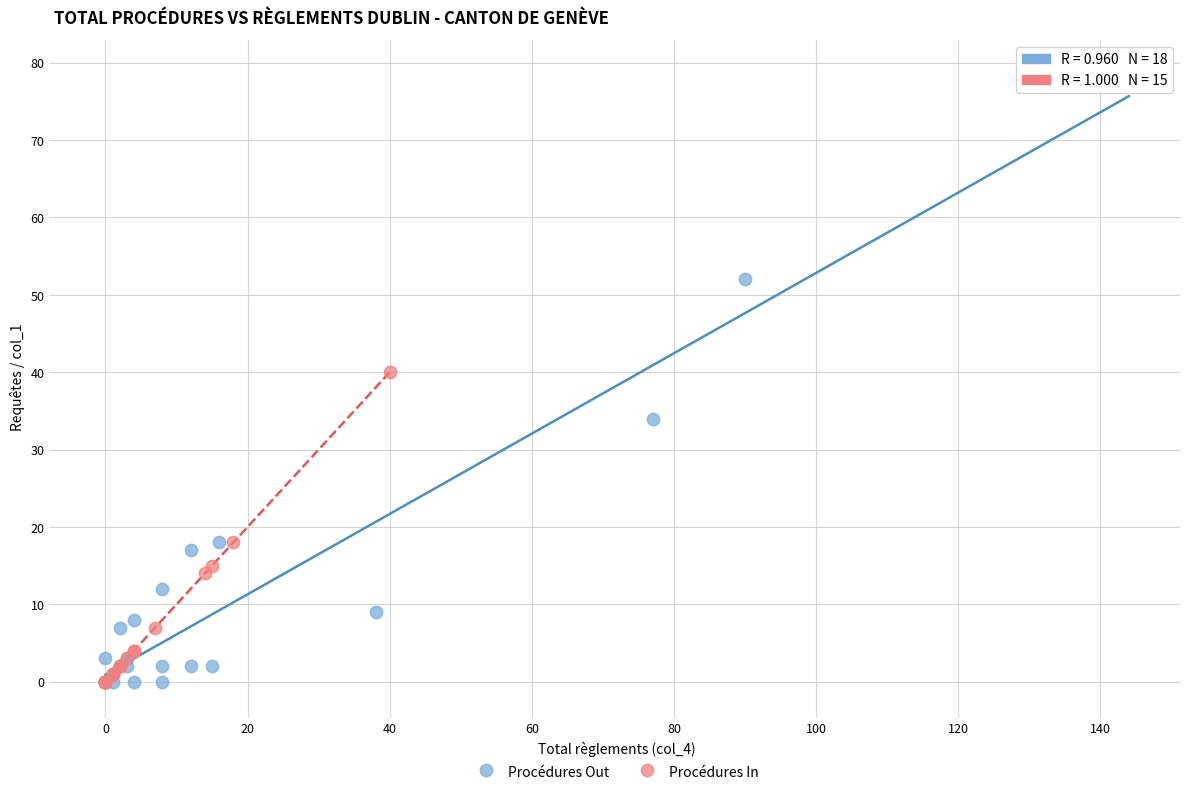

Which series has the largest Y range (max minus min)?

Procédures Out